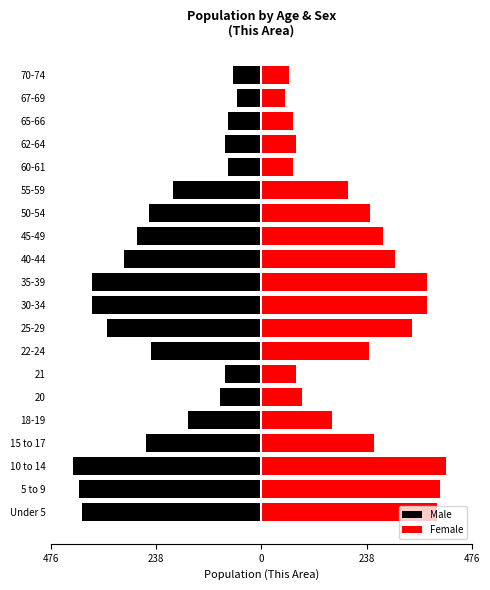

What is the difference between the second highest and second lowest values in the Female series?

342